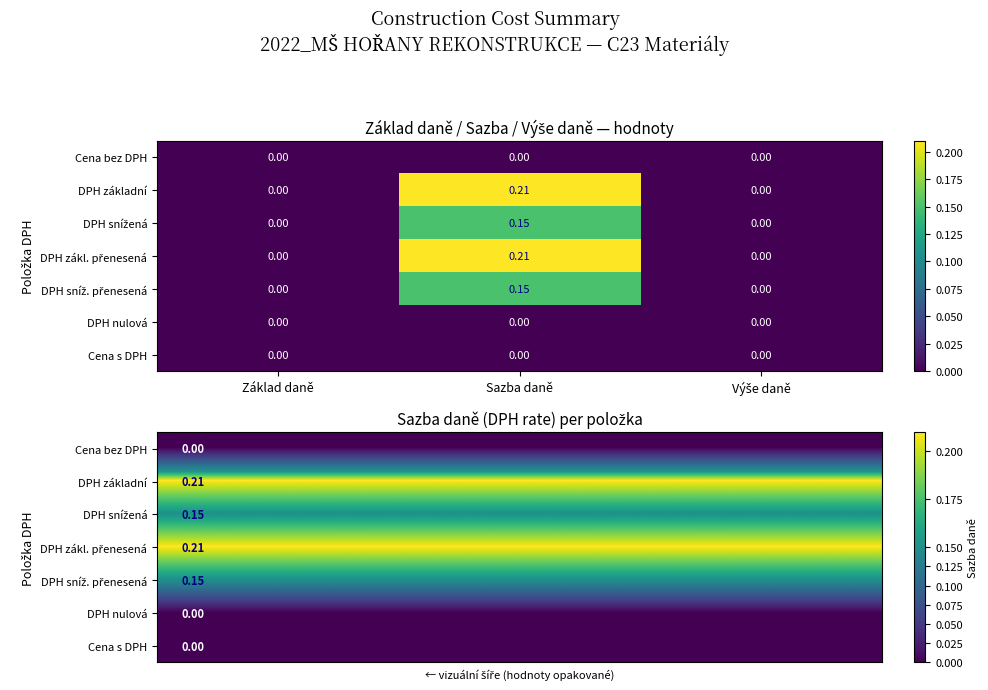

At which category does the chart reach its minimum across all series?

Základ daně